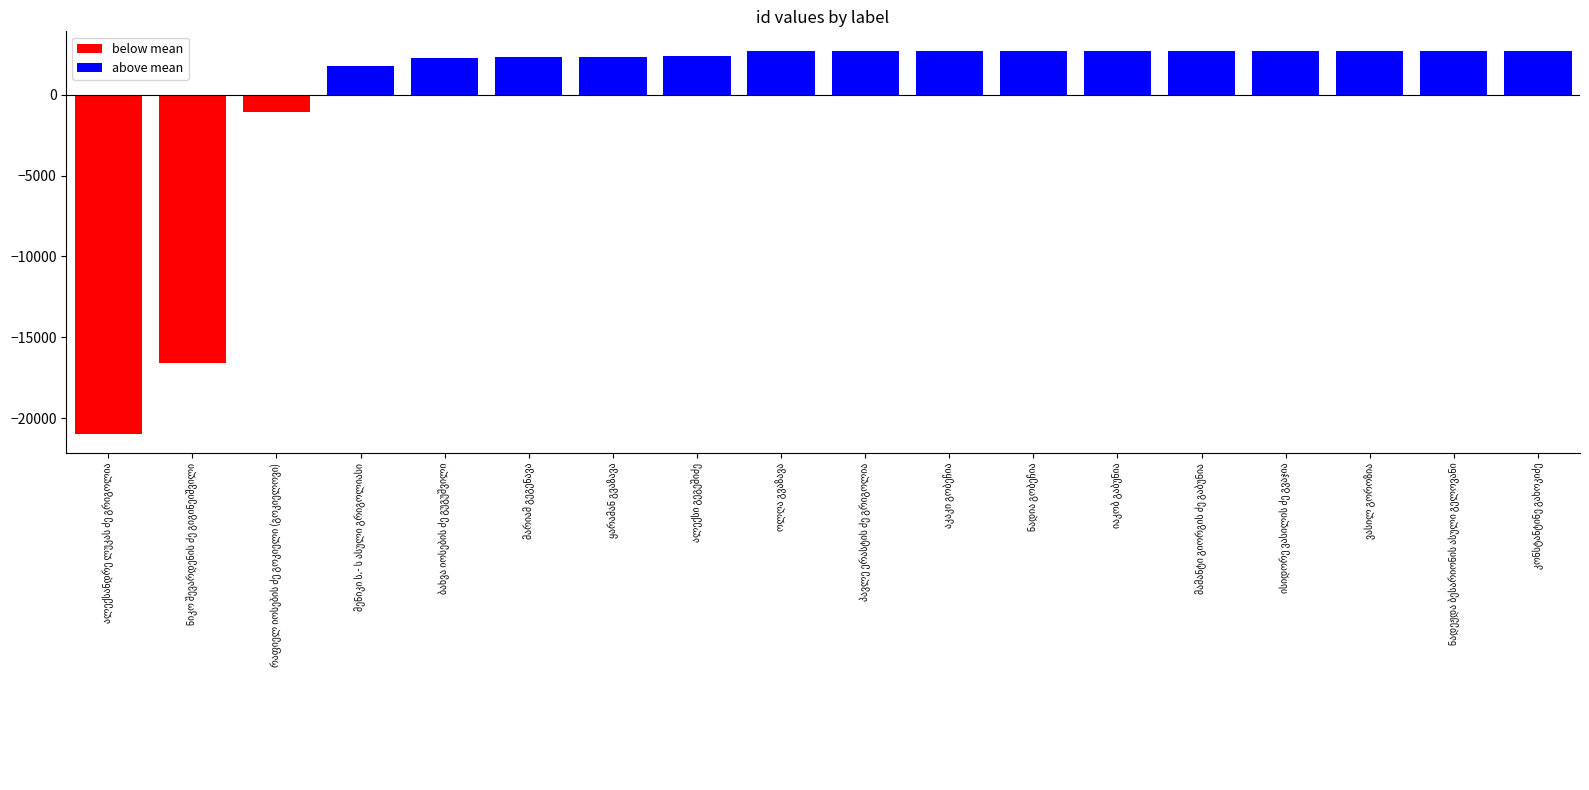

What is the value of the 7th bar from the left?

2372.4